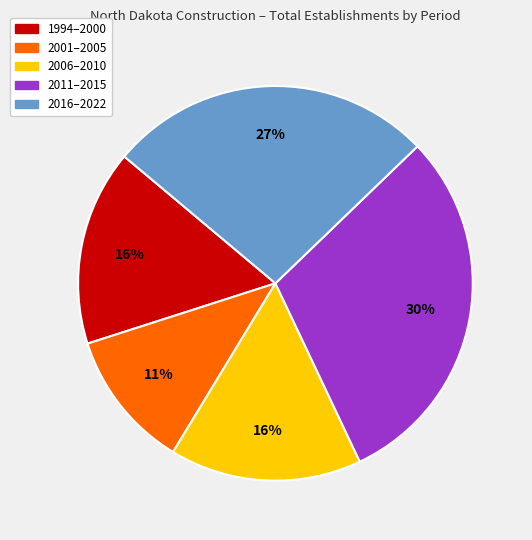

Is there a majority slice in this chart?

No